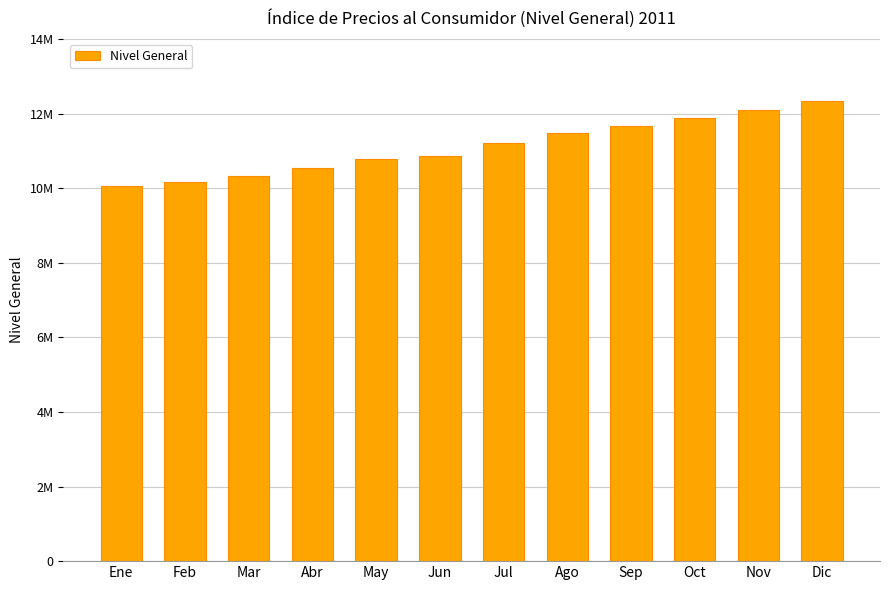

What is the difference between the maximum and second lowest values?

2169743.1